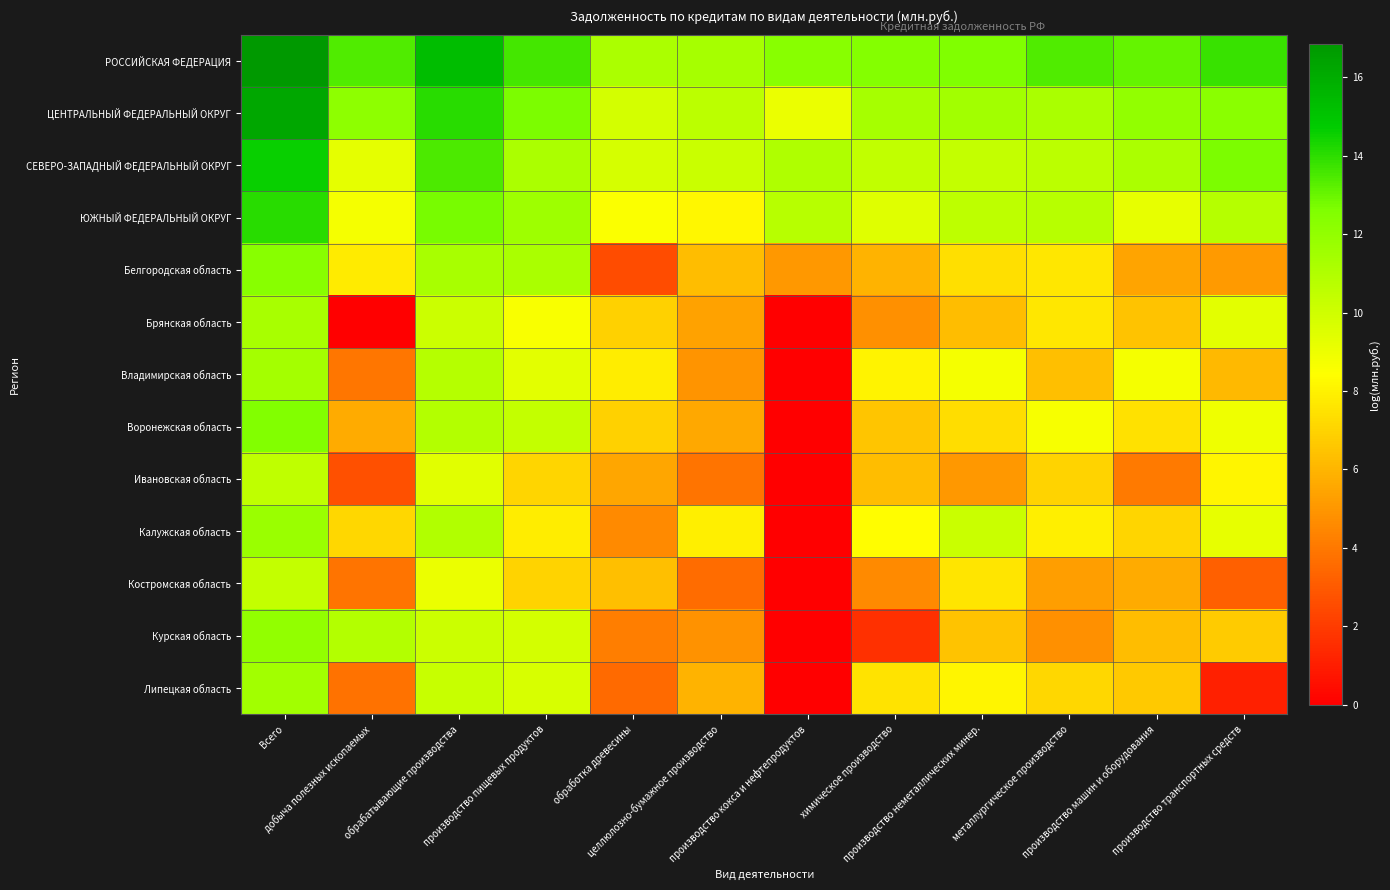

Which series changed the most between добыча полезных ископаемых and производство машин и оборудования?

Брянская область